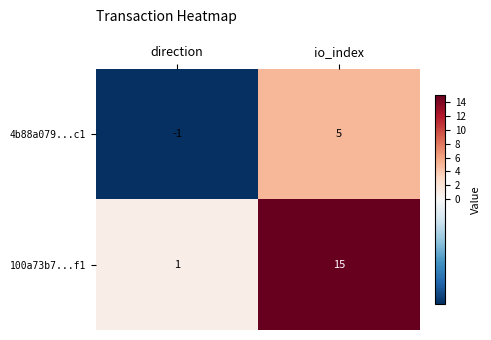

How many distinct data groups are displayed?

2